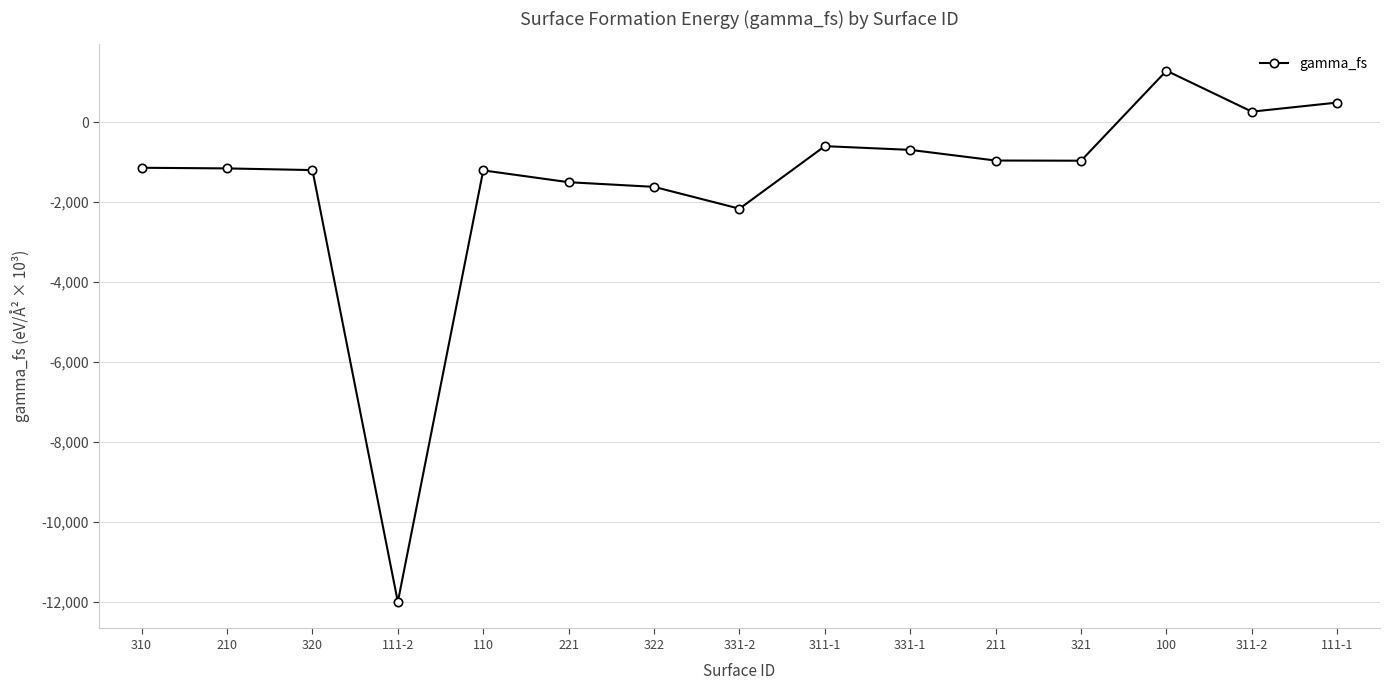

How many series are shown in this chart?

1